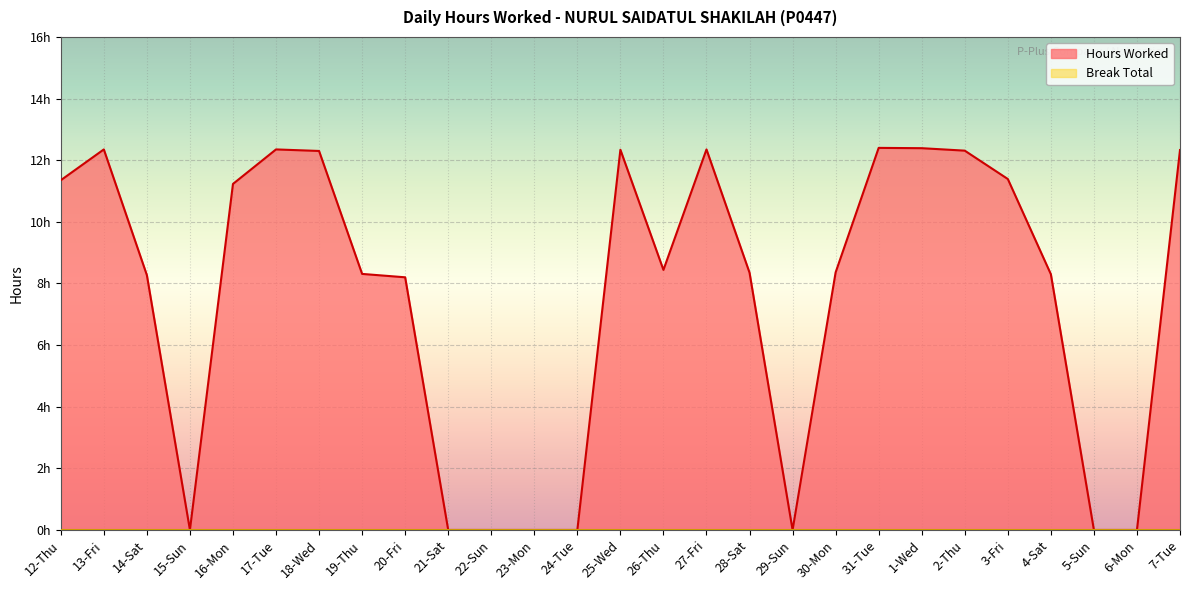

Which label corresponds to the smallest value in the chart?

15-Sun